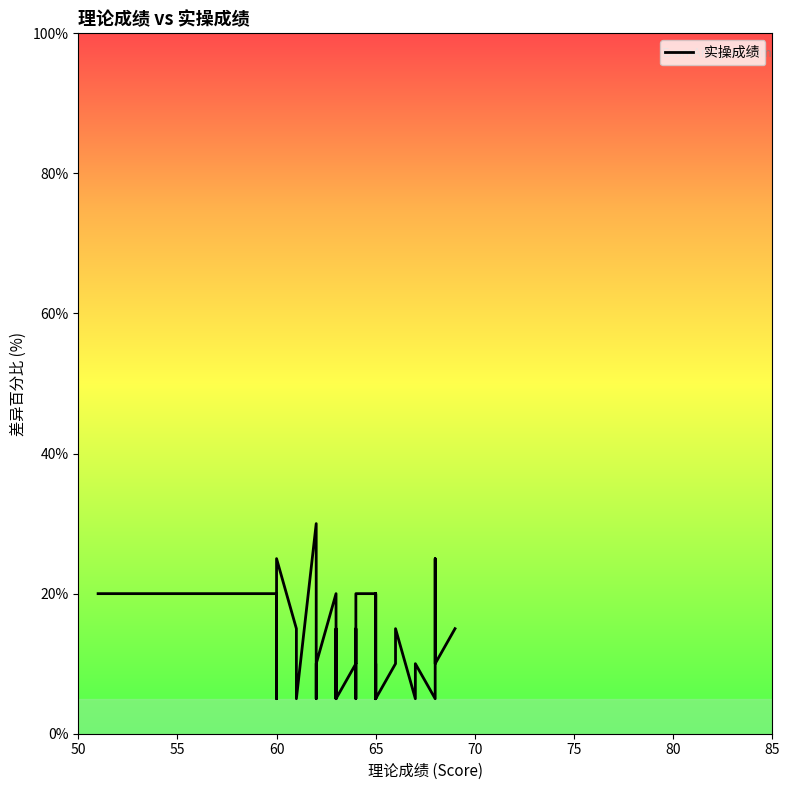

What is the smallest value displayed?

5